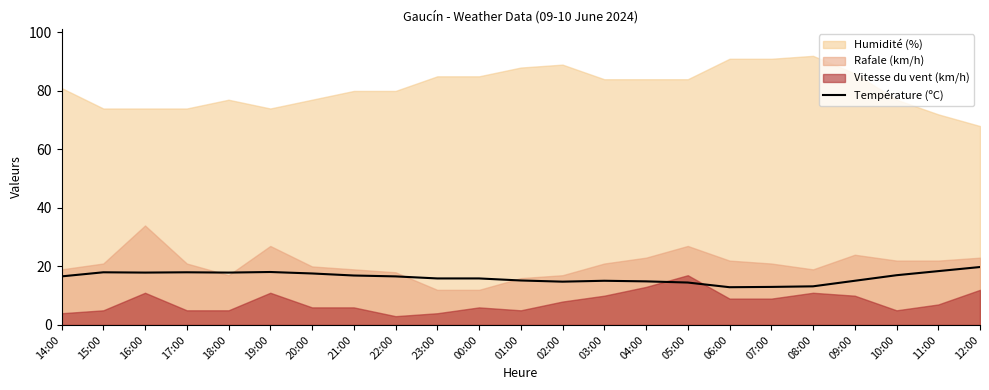

The value of Température (ºC) at 01:00 is 15.2. True or false?

True